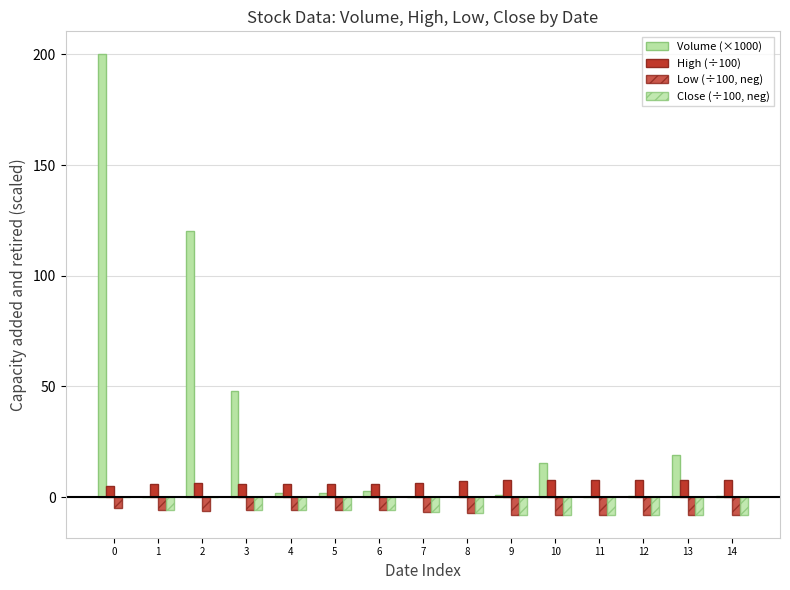

Reading left to right, transcribe all the data shown in this chart.

Volume (×1000): 200.0	0.0	120.0	48.0	2.0	2.0	2.6	0.2	0.1	1.0	15.6	0.1	0.6	19.0	0.4
High (÷100): 5.0	5.9	6.3	5.9	5.9	6.0	6.0	6.5	7.2	7.9	7.9	7.9	7.9	7.9	7.9
Low (÷100, neg): -5.0	-5.9	-6.3	-5.9	-5.9	-6.0	-6.0	-6.5	-7.2	-7.9	-7.9	-7.9	-7.9	-7.9	-7.9
Close (÷100, neg): 0.0	-5.9	0.0	-5.9	-5.9	-6.0	-6.0	-6.5	-7.2	-7.9	-7.9	-7.9	-7.9	-7.9	-7.9